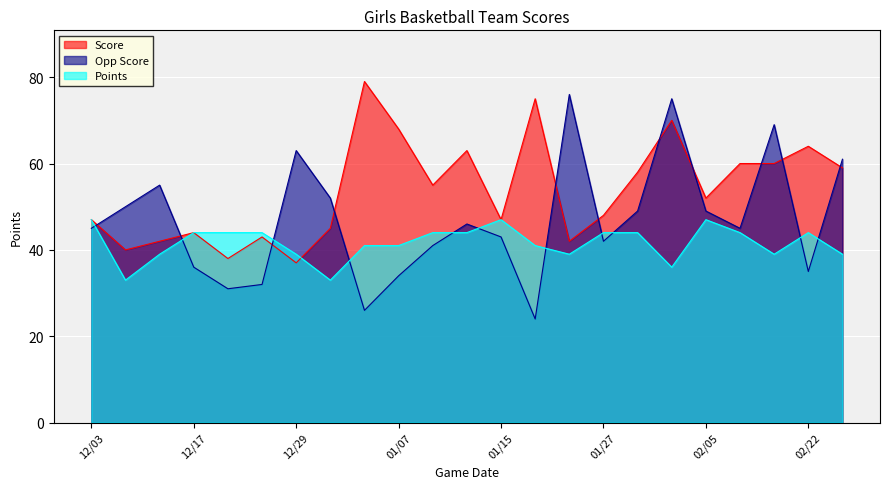

Rank the series by their maximum value, from highest to lowest.

Score, Opp Score, Points